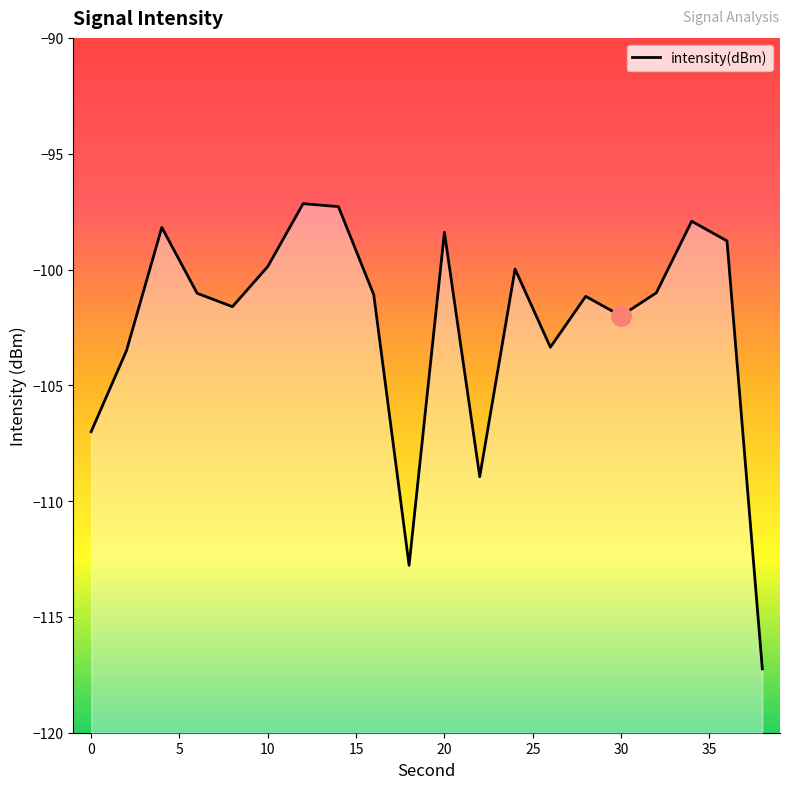

The value at 5 is -147.6. True or false?

False